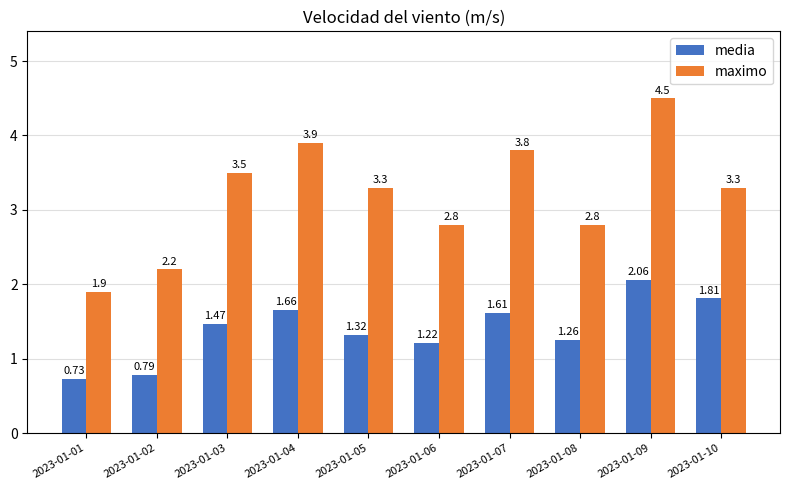

How many groups of bars are there?

10